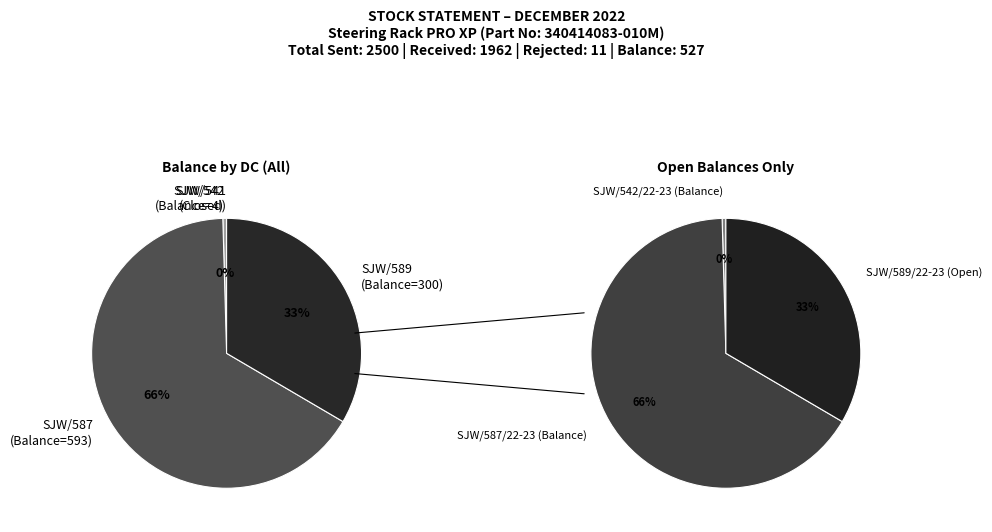

Count the number of slices in the pie.

4